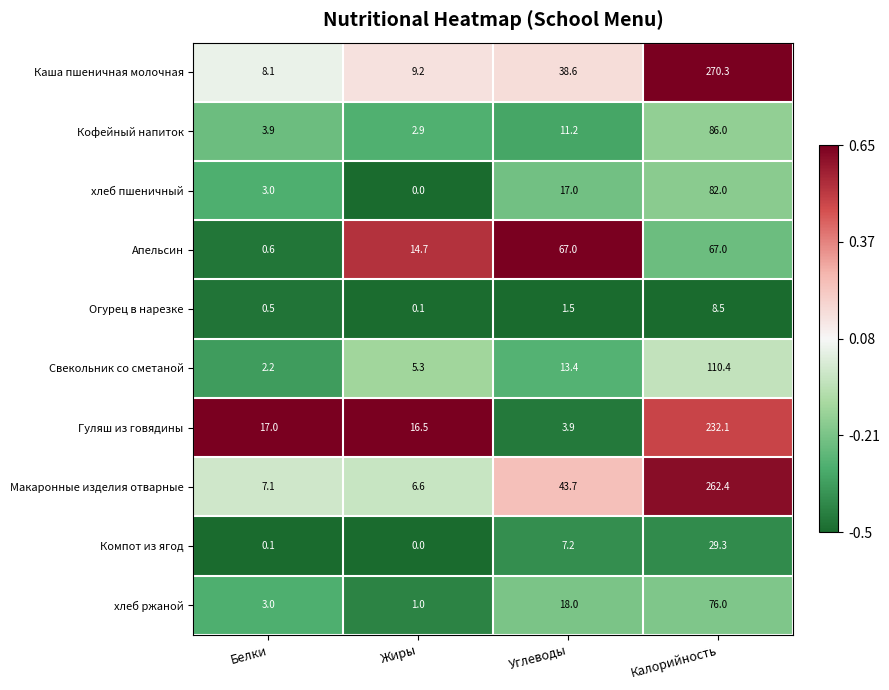

Where is хлеб пшеничный nearest to the value 41?

Углеводы